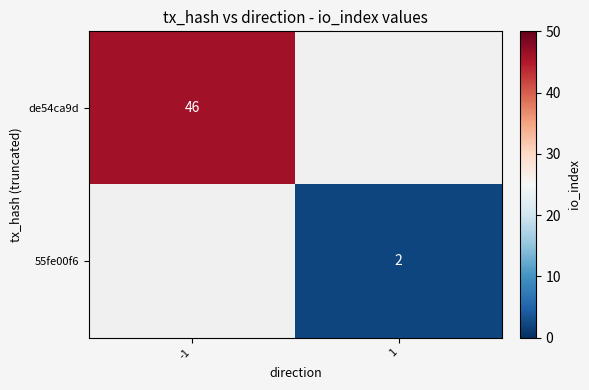

Is it true that de54ca9d equals 12 at -1?

False